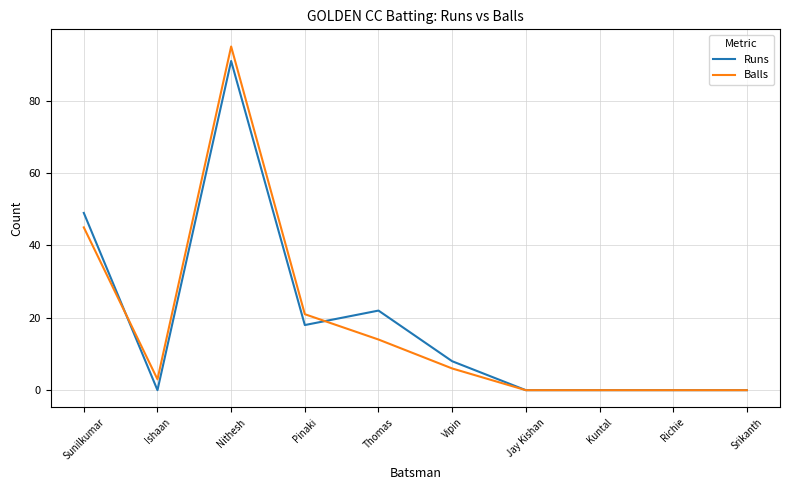

Which series has the largest range (max minus min)?

Balls